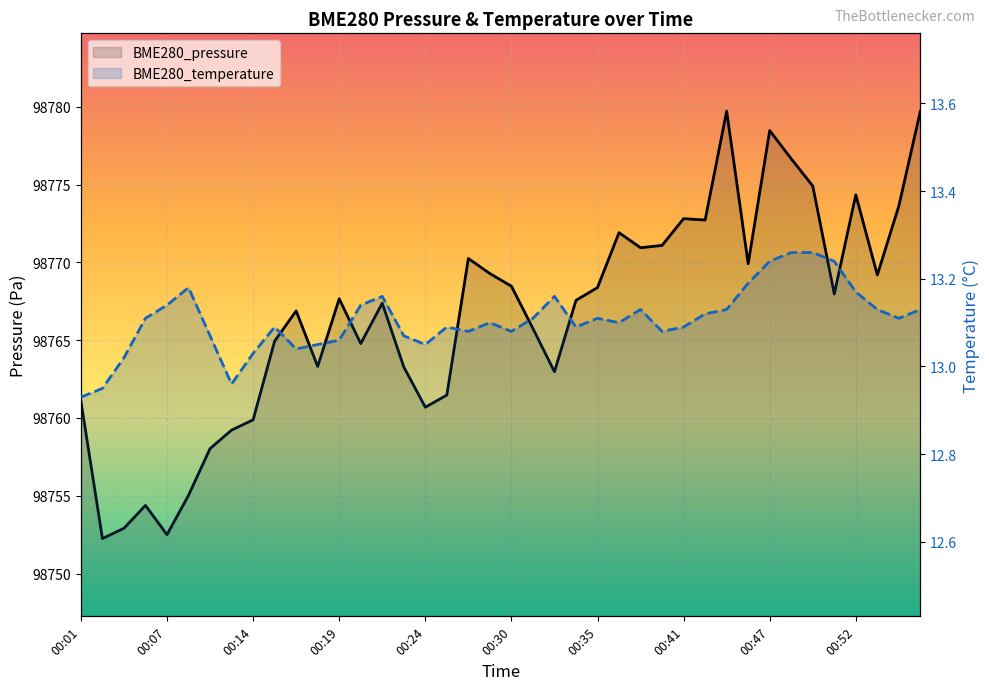

Reading left to right, extract all data points from this chart.

BME280_pressure: 98761.1	98752.2	98752.9	98754.4	98752.5	98755.0	98758.0	98759.2	98759.9	98764.9	98766.9	98763.3	98767.7	98764.8	98767.4	98763.3	98760.7	98761.5	98770.2	98769.3	98768.5	98765.8	98763.0	98767.6	98768.4	98771.9	98770.9	98771.1	98772.8	98772.7	98779.7	98769.9	98778.5	98776.7	98774.9	98768.0	98774.3	98769.2	98773.6	98779.7
BME280_temperature: 12.9	12.9	13.0	13.1	13.1	13.2	13.1	13.0	13.0	13.1	13.0	13.1	13.1	13.1	13.2	13.1	13.1	13.1	13.1	13.1	13.1	13.1	13.2	13.1	13.1	13.1	13.1	13.1	13.1	13.1	13.1	13.2	13.2	13.3	13.3	13.2	13.2	13.1	13.1	13.1